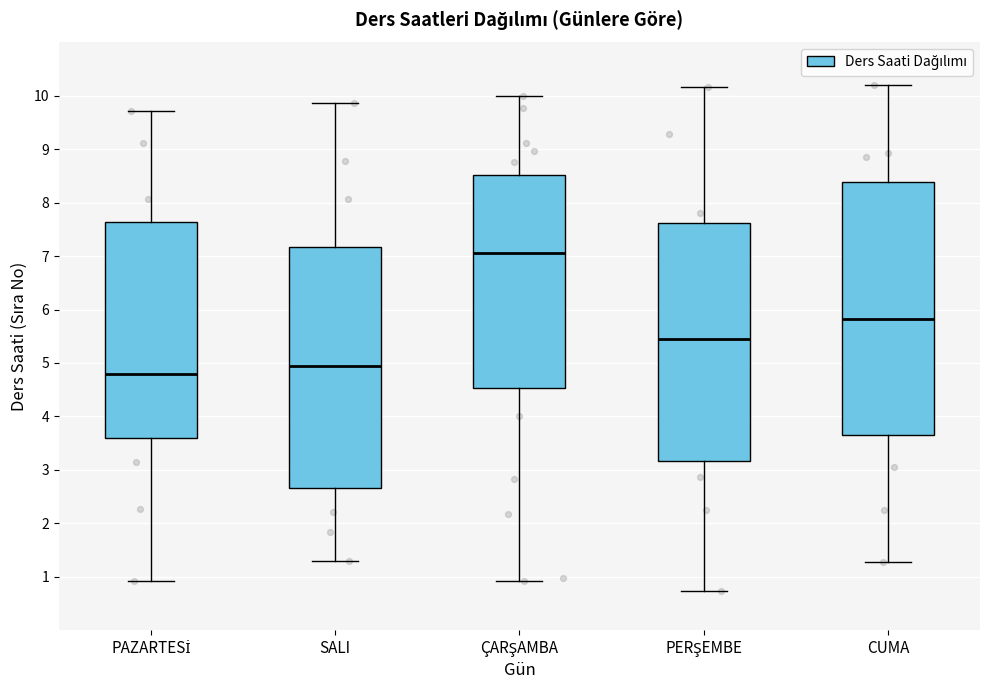

Reading left to right, transcribe this box plot: for each box, give where its median line is, the range the box spans, and where its two whiskers end, as read against the y-axis. The values are not printed on the chart, so give them approximately, as read against the axis.

PAZARTESİ: median 4.8, box 3.6 to 7.6, whiskers 0.9 to 9.7
SALI: median 4.9, box 2.7 to 7.2, whiskers 1.3 to 9.9
ÇARŞAMBA: median 7.1, box 4.5 to 8.5, whiskers 0.9 to 10.0
PERŞEMBE: median 5.4, box 3.2 to 7.6, whiskers 0.7 to 10.2
CUMA: median 5.8, box 3.7 to 8.4, whiskers 1.3 to 10.2